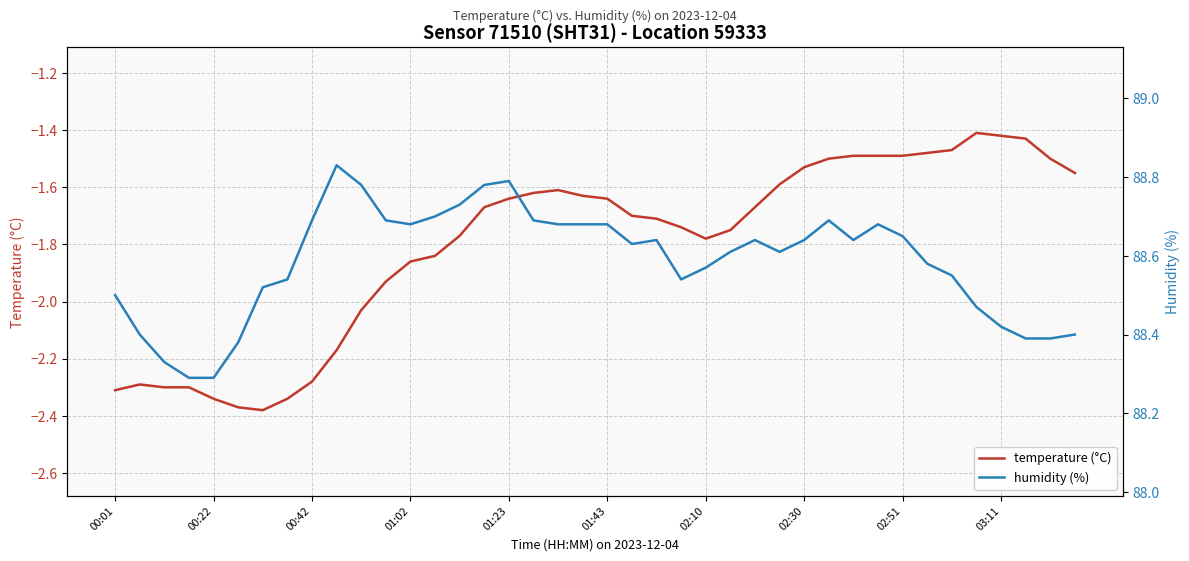

What is the sum of the temperature (°C) values at 26 and 29?

-3.2